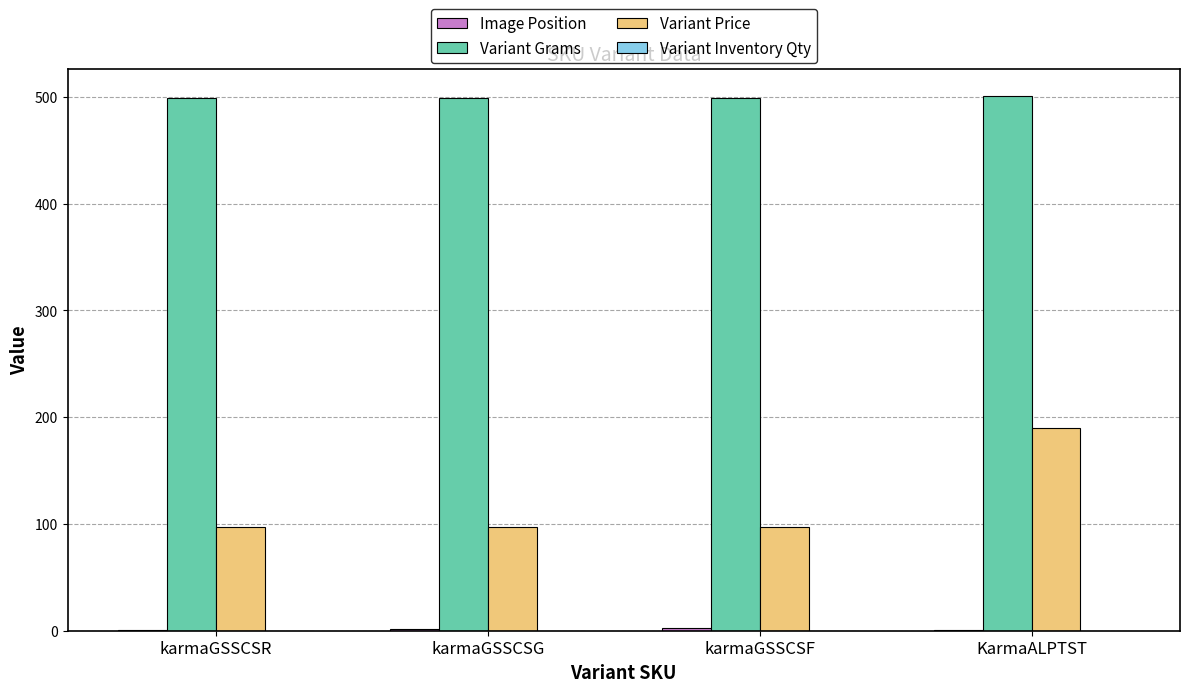

The value of Variant Price at KarmaALPTST is 308. True or false?

False